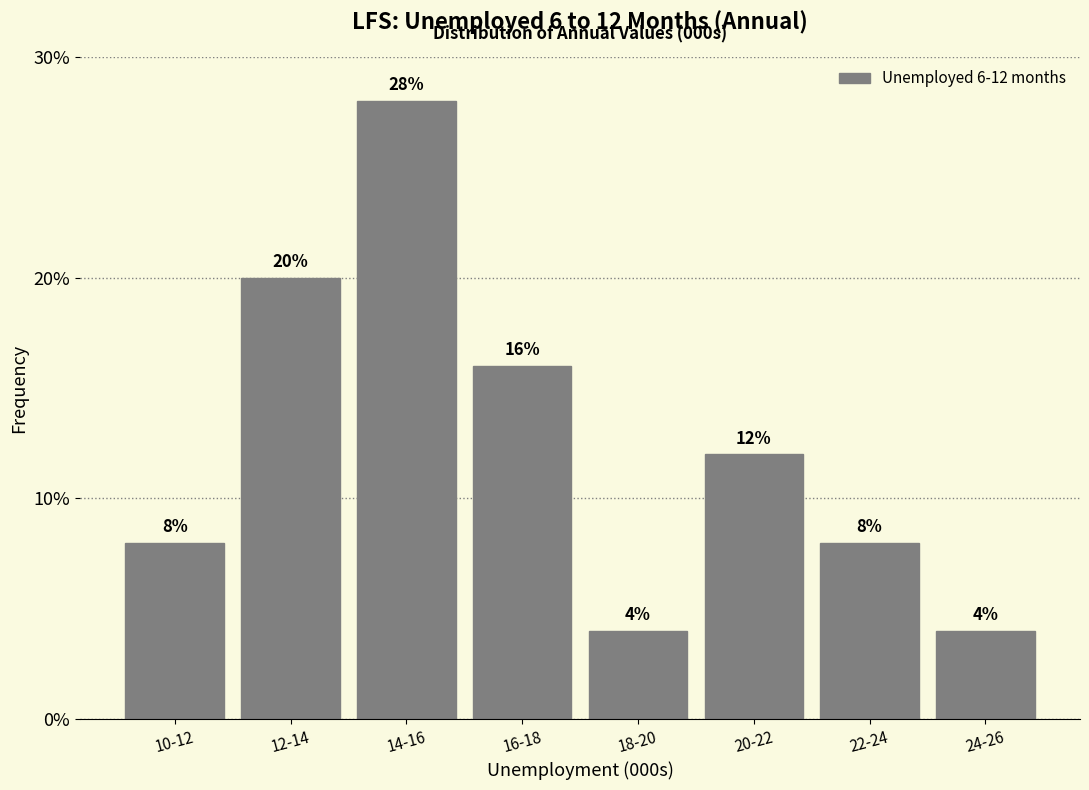

Reading left to right, what are all the values shown in this chart?

8.0	20.0	28.0	16.0	4.0	12.0	8.0	4.0